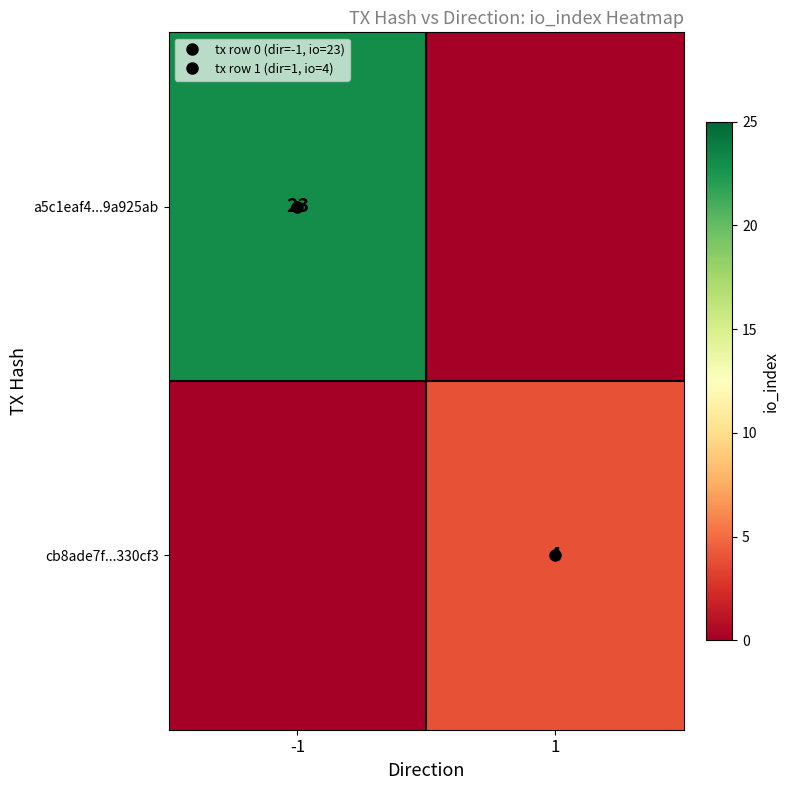

Which series has the largest range (max minus min)?

a5c1eaf4...9a925ab